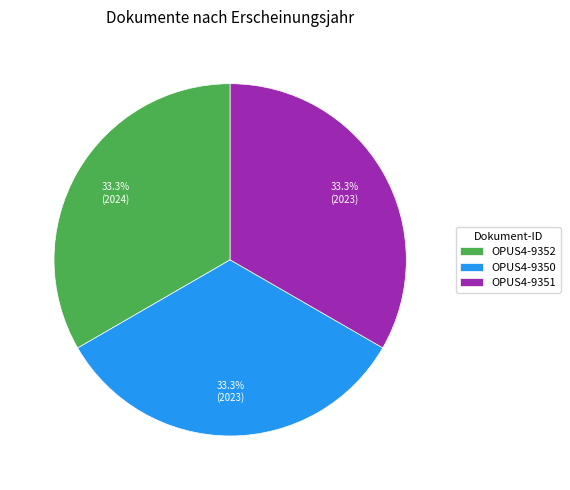

True or false: OPUS4-9351 accounts for 33% of the total.

True